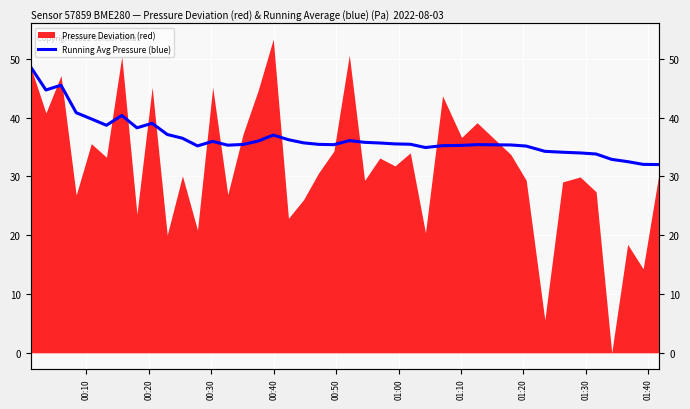

How many lines are shown in the chart?

1